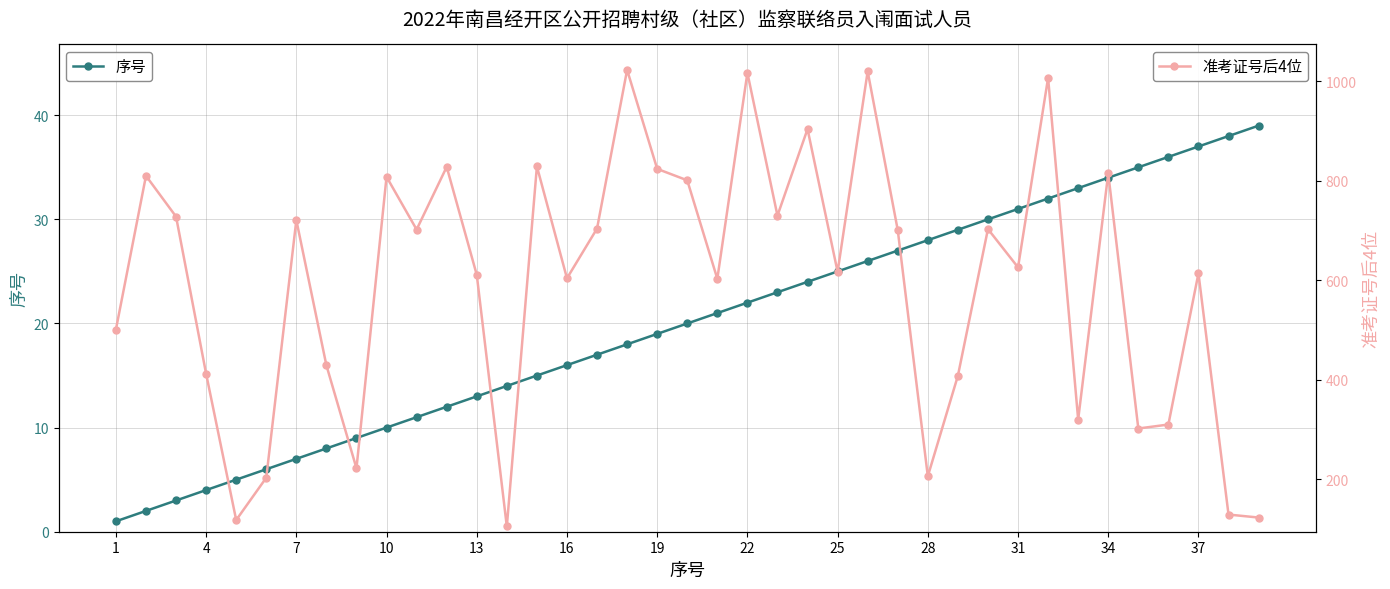

Reading right to left, transcribe all the data shown in this chart.

序号: 39	38	37	36	35	34	33	32	31	30	29	28	27	26	25	24	23	22	21	20	19	18	17	16	15	14	13	12	11	10	9	8	7	6	5	4	3	2	1
准考证号后4位: 123	129	614	310	302	815	320	1007	626	703	408	206	701	1020	617	904	730	1017	603	801	824	1023	704	604	829	105	611	828	702	808	222	429	721	203	118	412	728	810	501